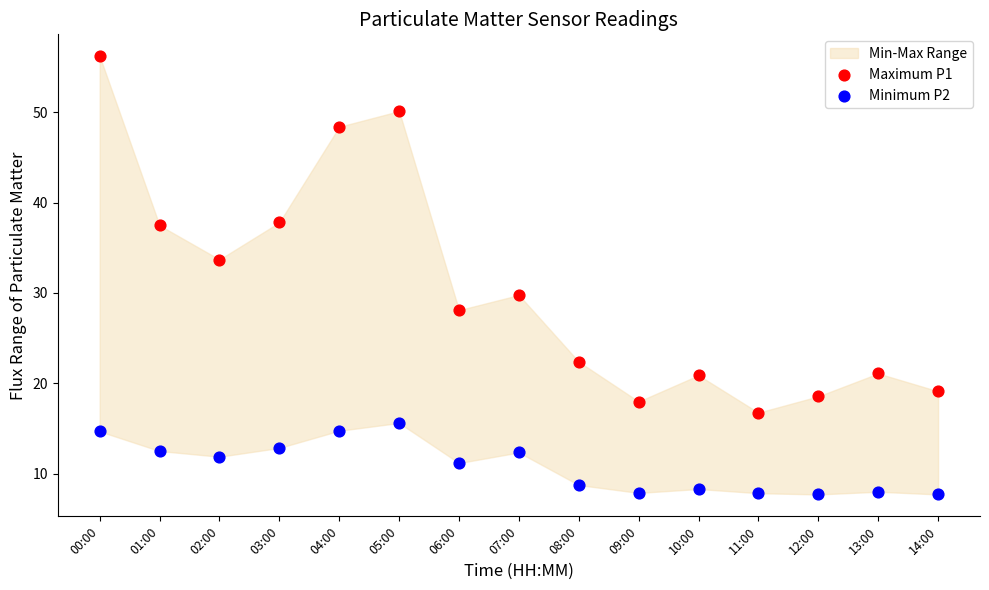

What is the X range (max minus min) for the scatter plot?

1.0